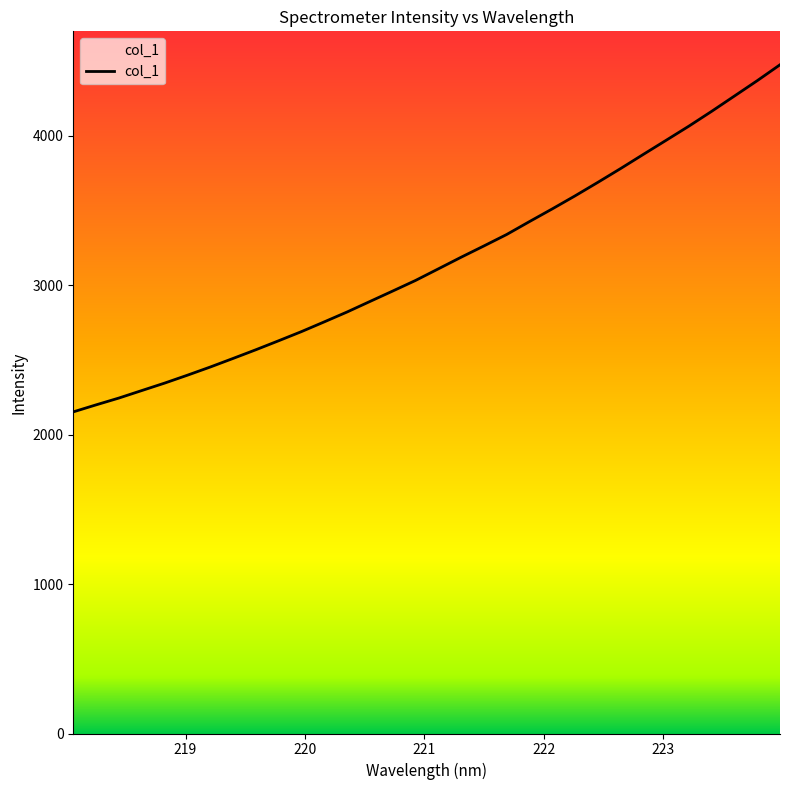

What is the maximum value shown in the chart?

4475.0